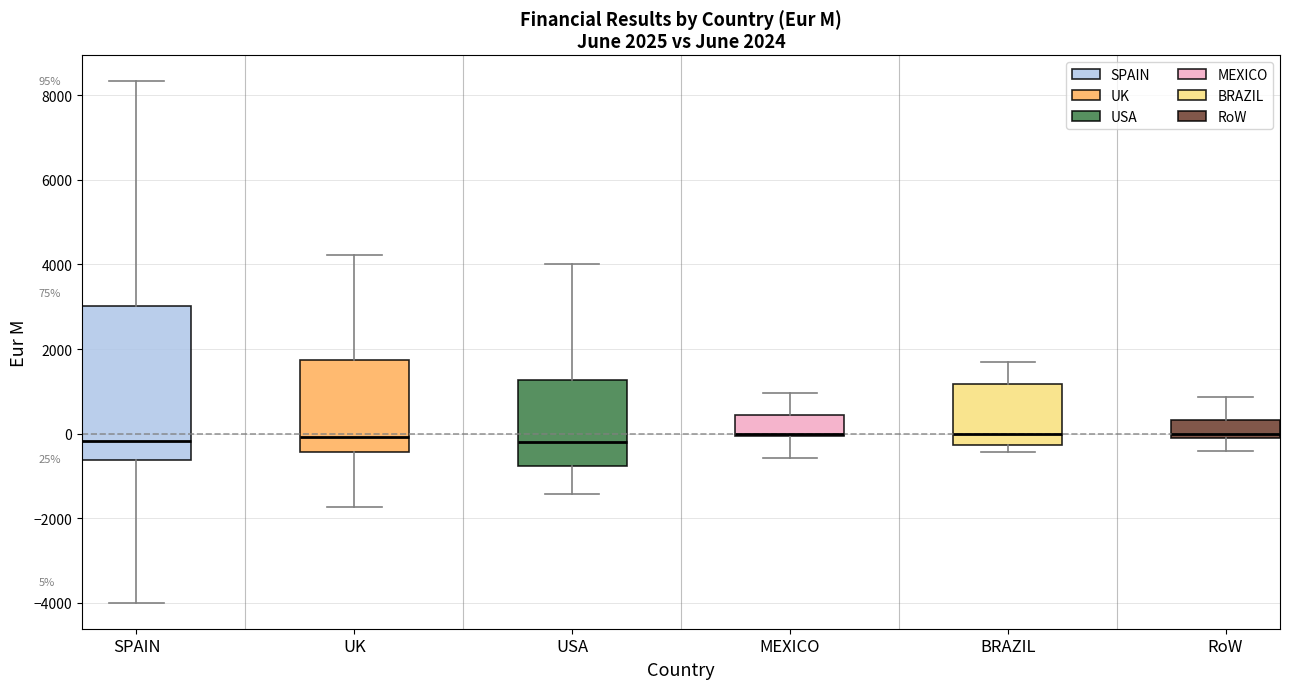

Comparing the boxes themselves (not the whiskers), which one is the tallest?

SPAIN